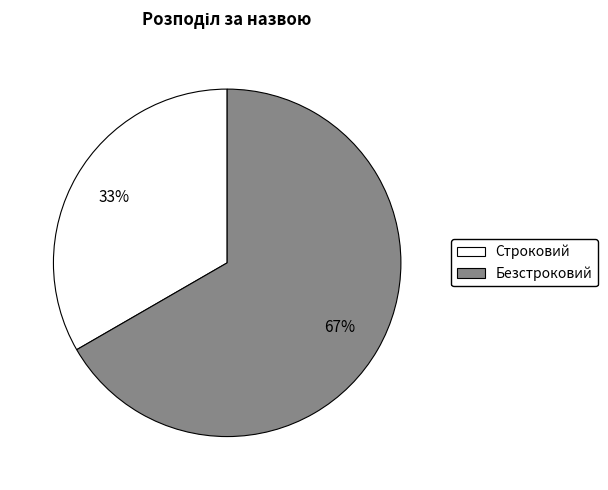

Which slice represents more than half of the pie?

Безстроковий